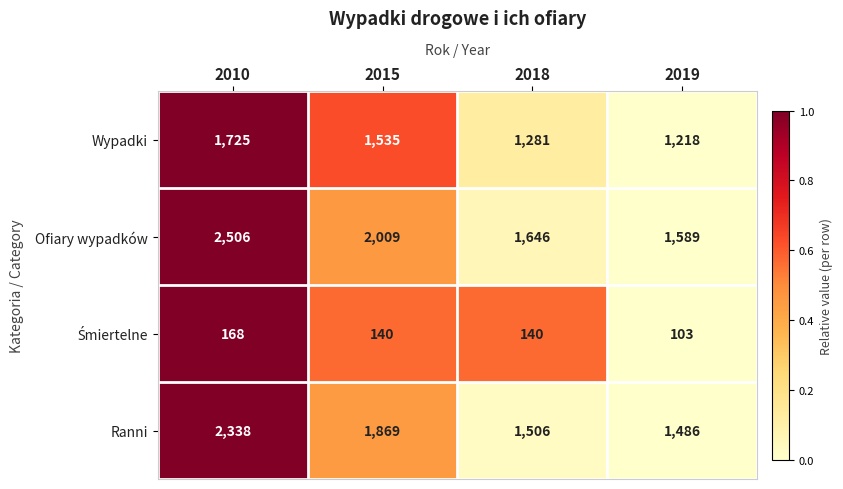

What is the smallest value displayed?

103